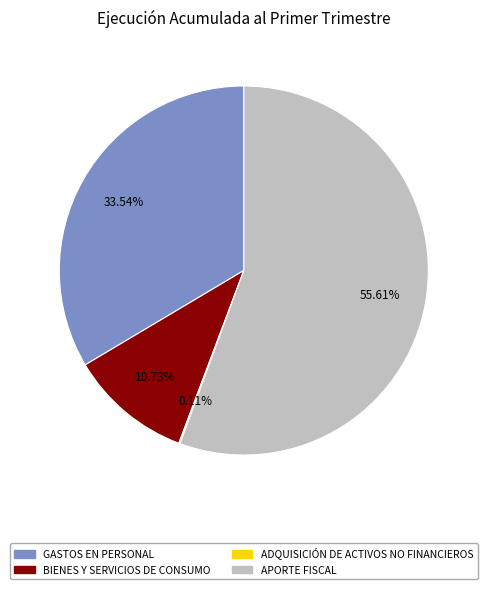

What is the majority slice?

APORTE FISCAL